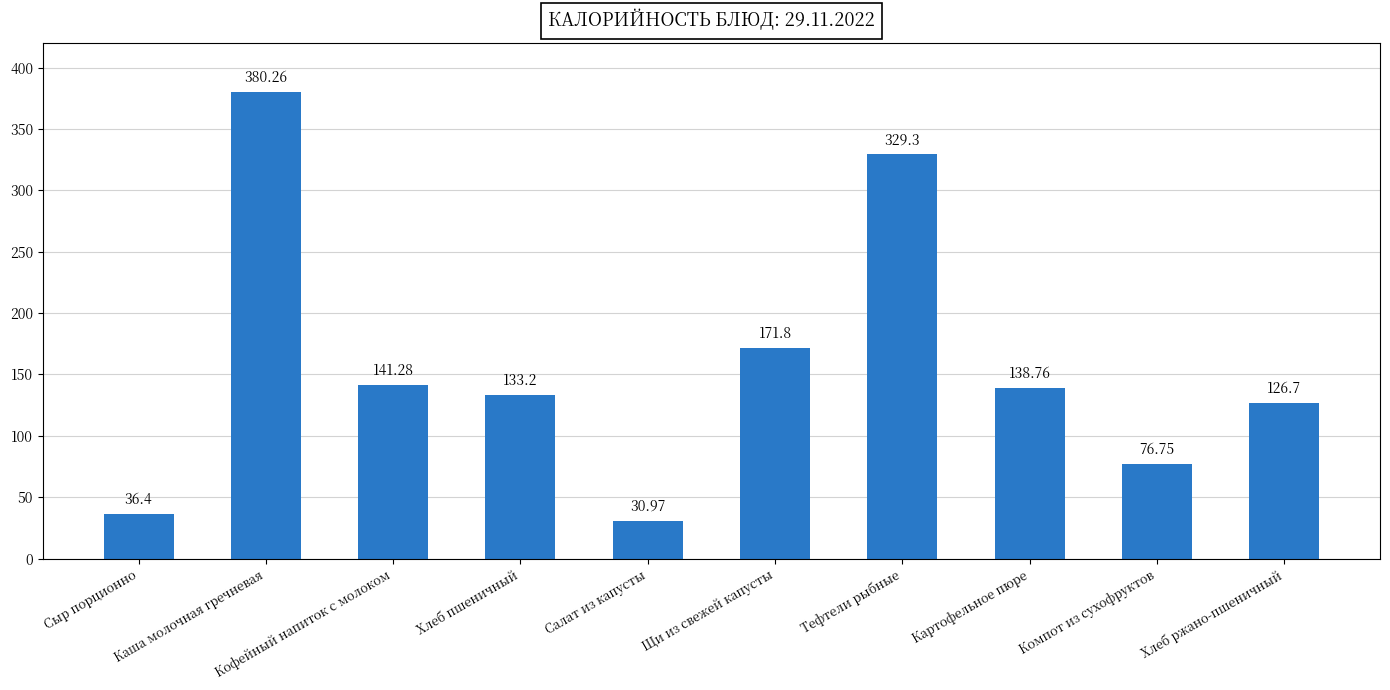

How many data points are less than 138?

5